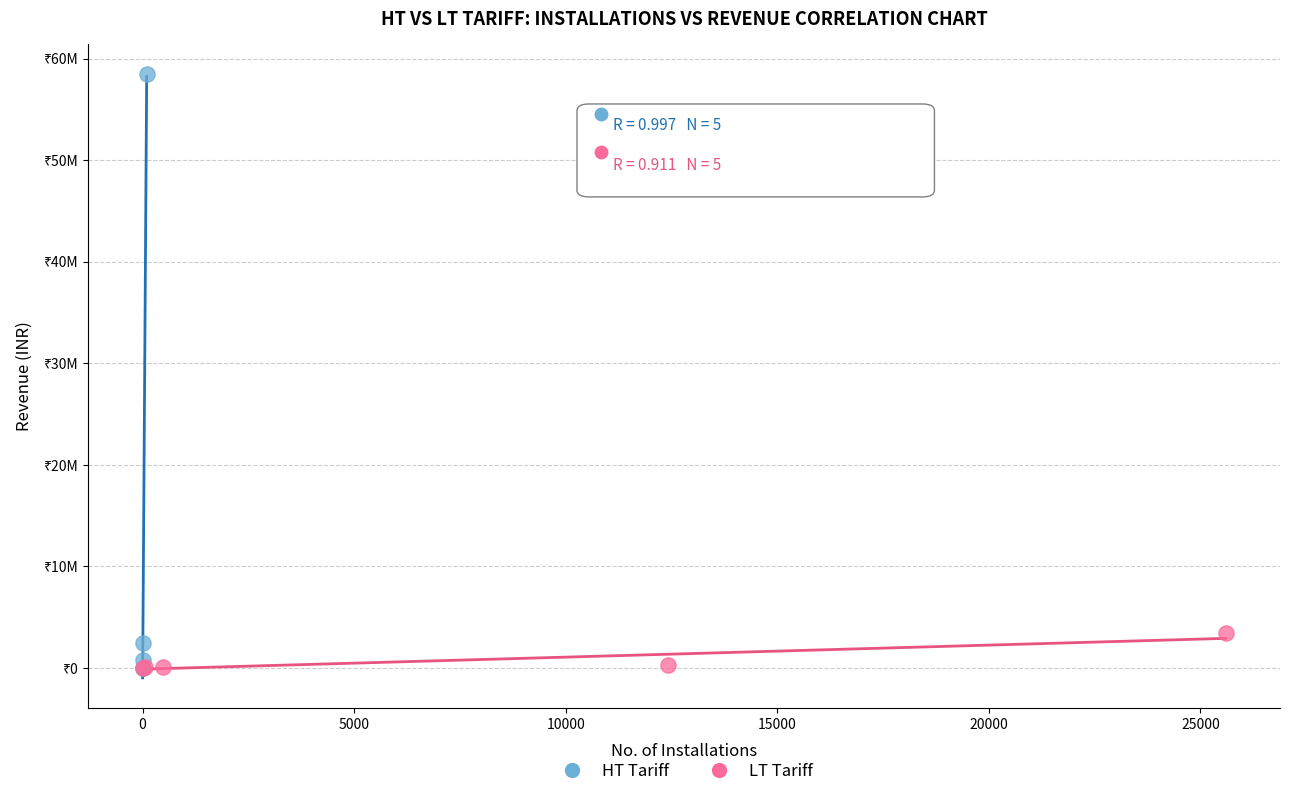

Which series contains the highest Y value?

HT Tariff